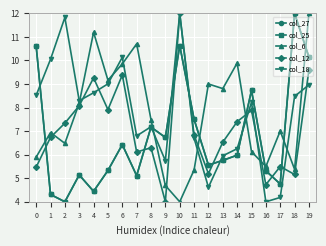

Reading right to left, transcribe all the data shown in this chart.

col_27: 19=10.1	18=12.0	17=4.8	16=5.3	15=8.7	14=6.0	13=5.8	12=5.6	11=7.5	10=10.6	9=6.7	8=7.2	7=5.1	6=6.4	5=5.3	4=4.4	3=5.1	2=4.0	1=4.3	0=10.6
col_25: 19=10.1	18=12.0	17=4.8	16=5.3	15=8.7	14=6.0	13=5.8	12=5.6	11=7.5	10=10.6	9=6.7	8=7.2	7=5.1	6=6.4	5=5.3	4=4.4	3=5.1	2=4.0	1=4.3	0=10.6
col_6: 19=12.0	18=5.4	17=7.0	16=5.5	15=6.1	14=9.9	13=8.8	12=9.0	11=5.4	10=4.0	9=4.7	8=7.5	7=10.7	6=9.9	5=9.2	4=11.2	3=8.2	2=6.5	1=6.9	0=5.9
col_12: 19=9.6	18=5.2	17=5.5	16=4.7	15=7.9	14=7.4	13=6.5	12=5.2	11=6.8	10=12.0	9=4.0	8=6.3	7=6.1	6=9.4	5=7.9	4=9.3	3=8.1	2=7.3	1=6.7	0=5.5
col_18: 19=9.0	18=8.5	17=4.2	16=4.0	15=8.2	14=6.3	13=6.0	12=4.6	11=6.7	10=12.0	9=5.7	8=7.2	7=6.8	6=10.1	5=9.0	4=8.6	3=8.3	2=11.8	1=10.0	0=8.5